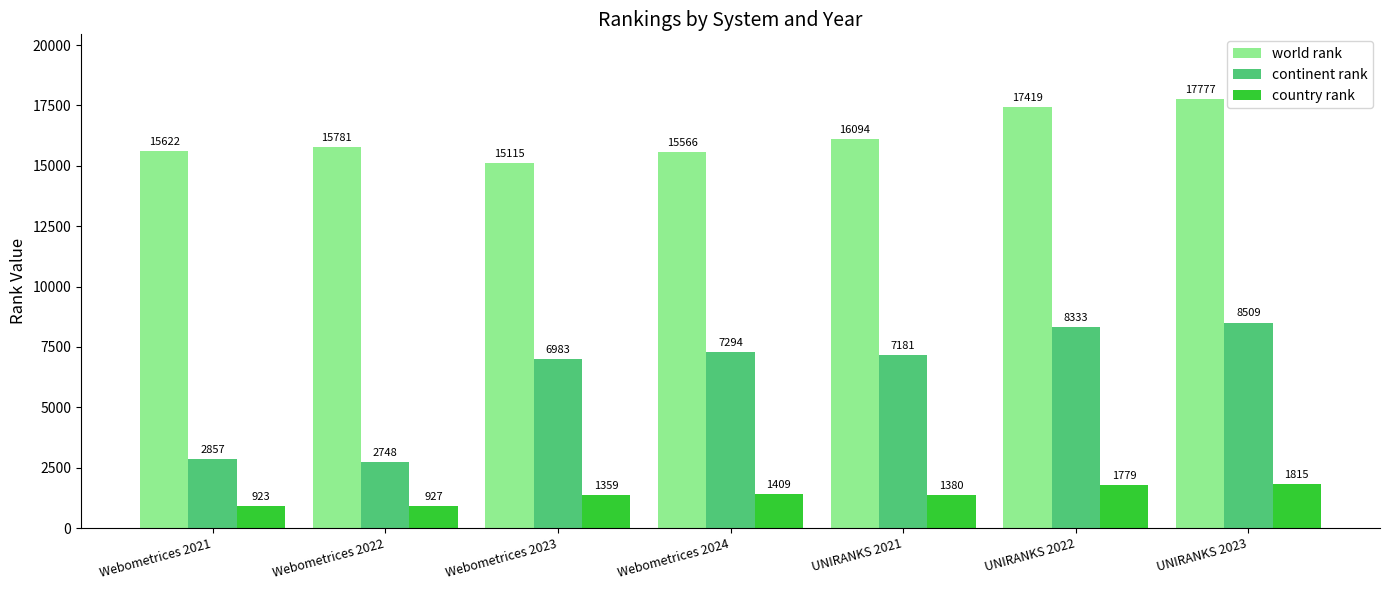

What is the difference between the maximum and minimum values in the world rank series?

2662